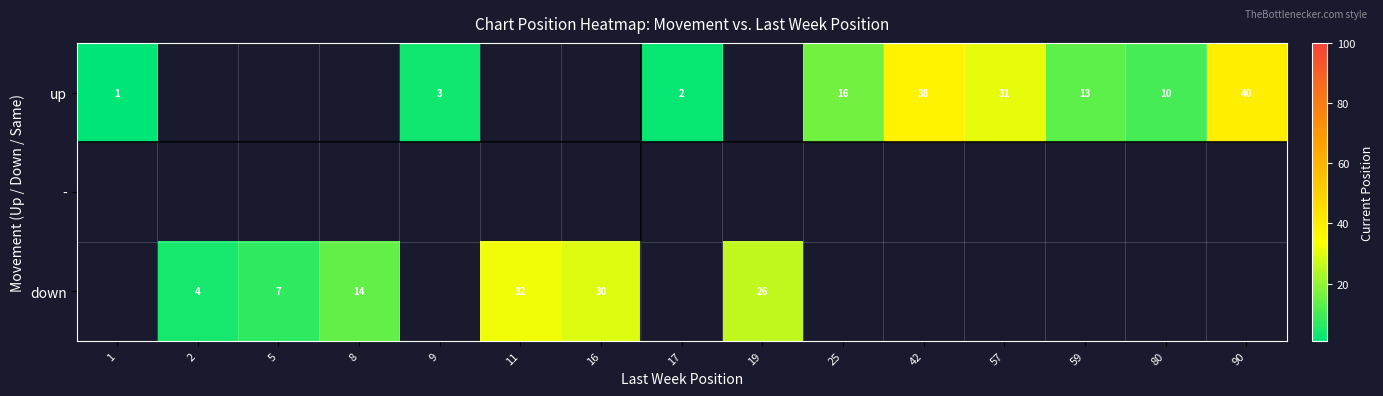

True or false: down has a value of 44 at 16.

False